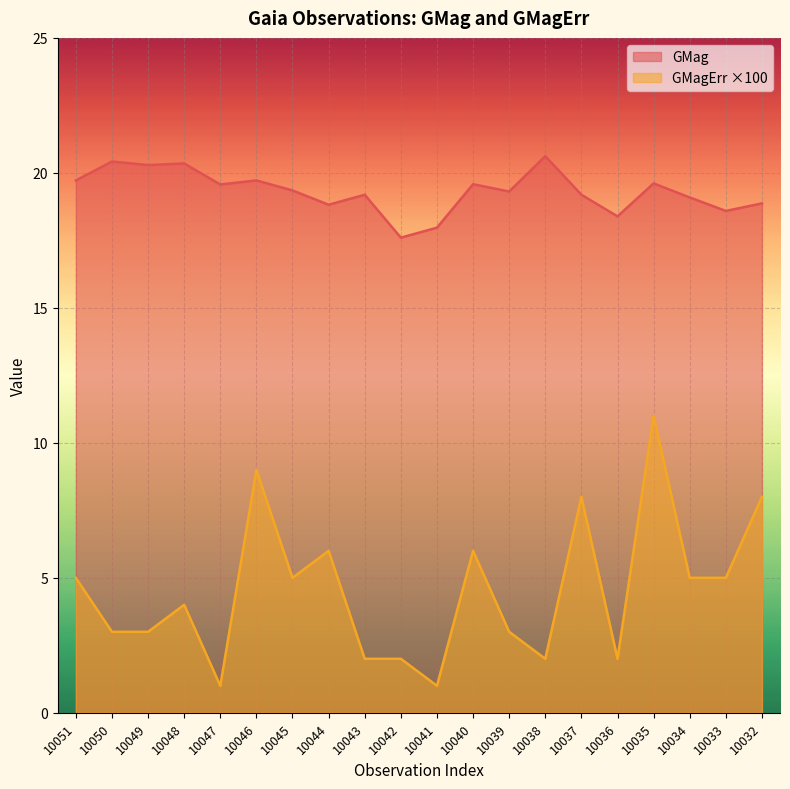

How many data points in GMagErr are above 5?

6